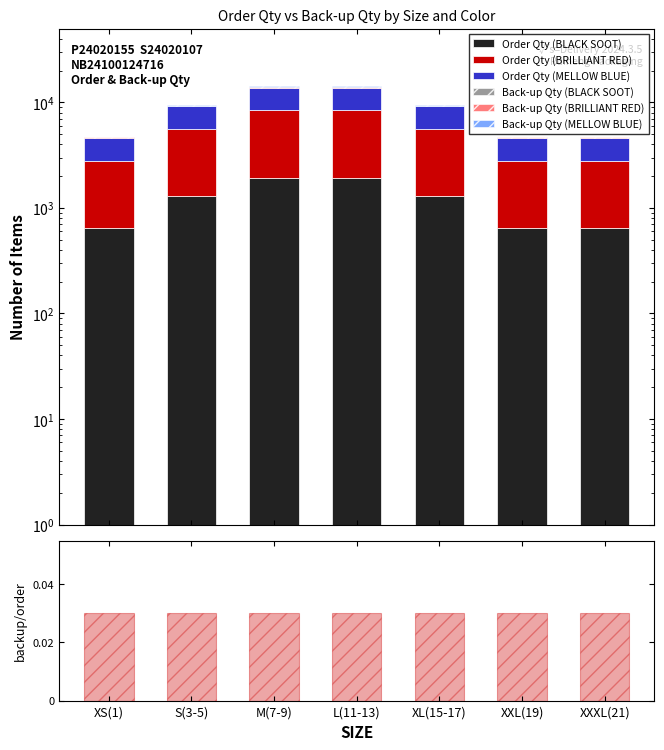

What position from the right is XL(15-17)?

3